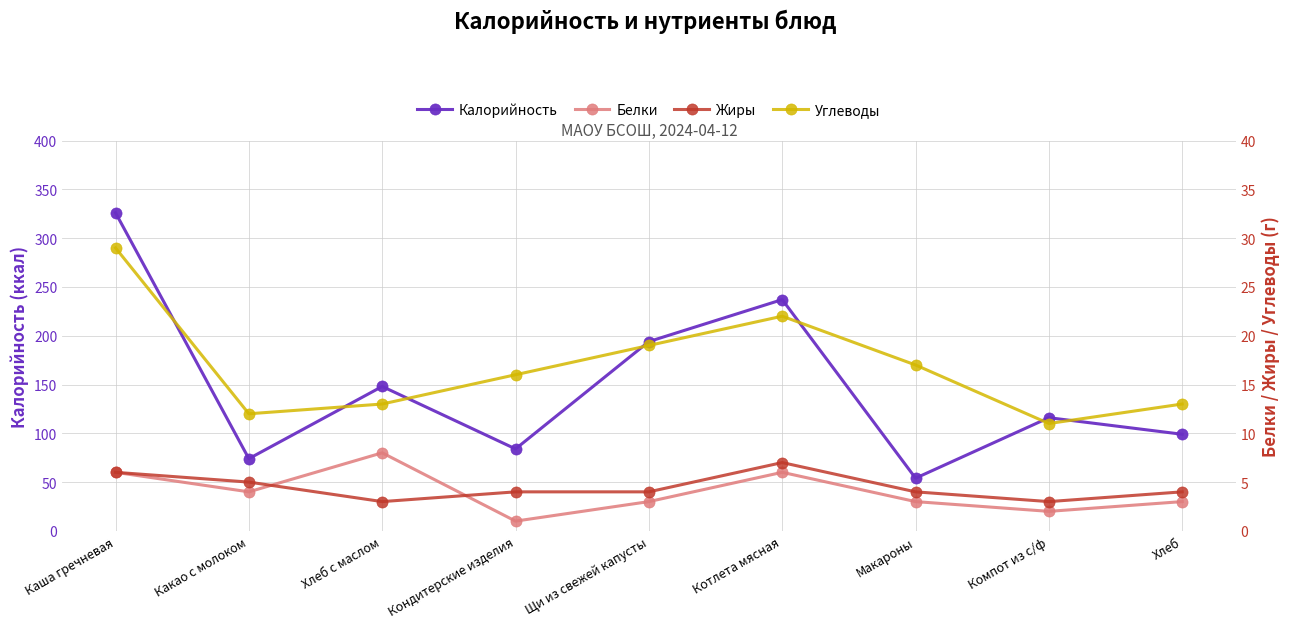

Reading right to left, list all the values displayed in this chart.

Калорийность: 99	116	54	237	194	84	148	74	326
Белки: 3	2	3	6	3	1	8	4	6
Жиры: 4	3	4	7	4	4	3	5	6
Углеводы: 13	11	17	22	19	16	13	12	29